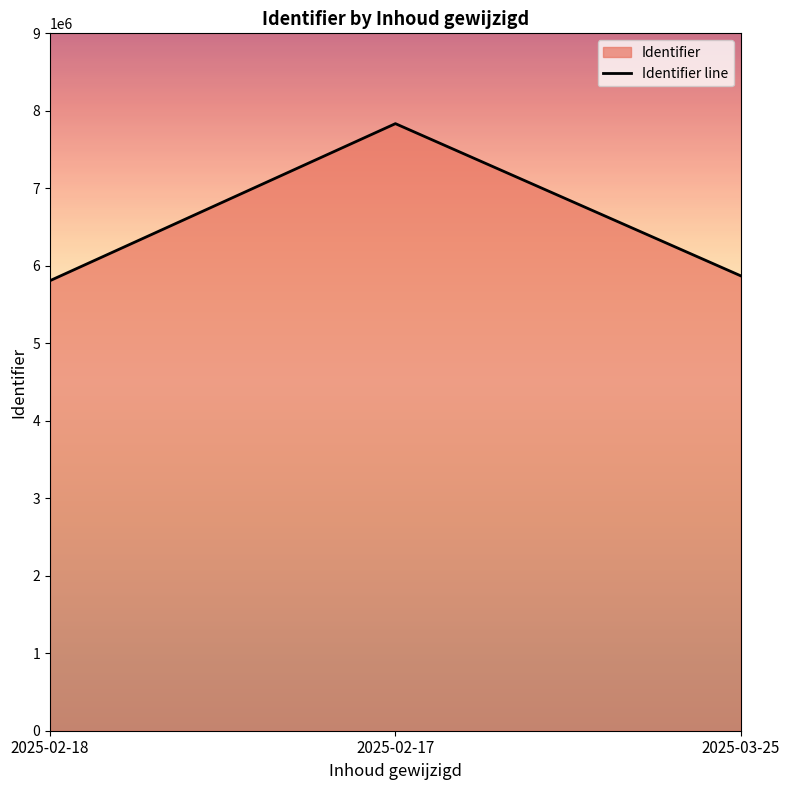

The value at 2025-02-17 is 7834500. True or false?

True